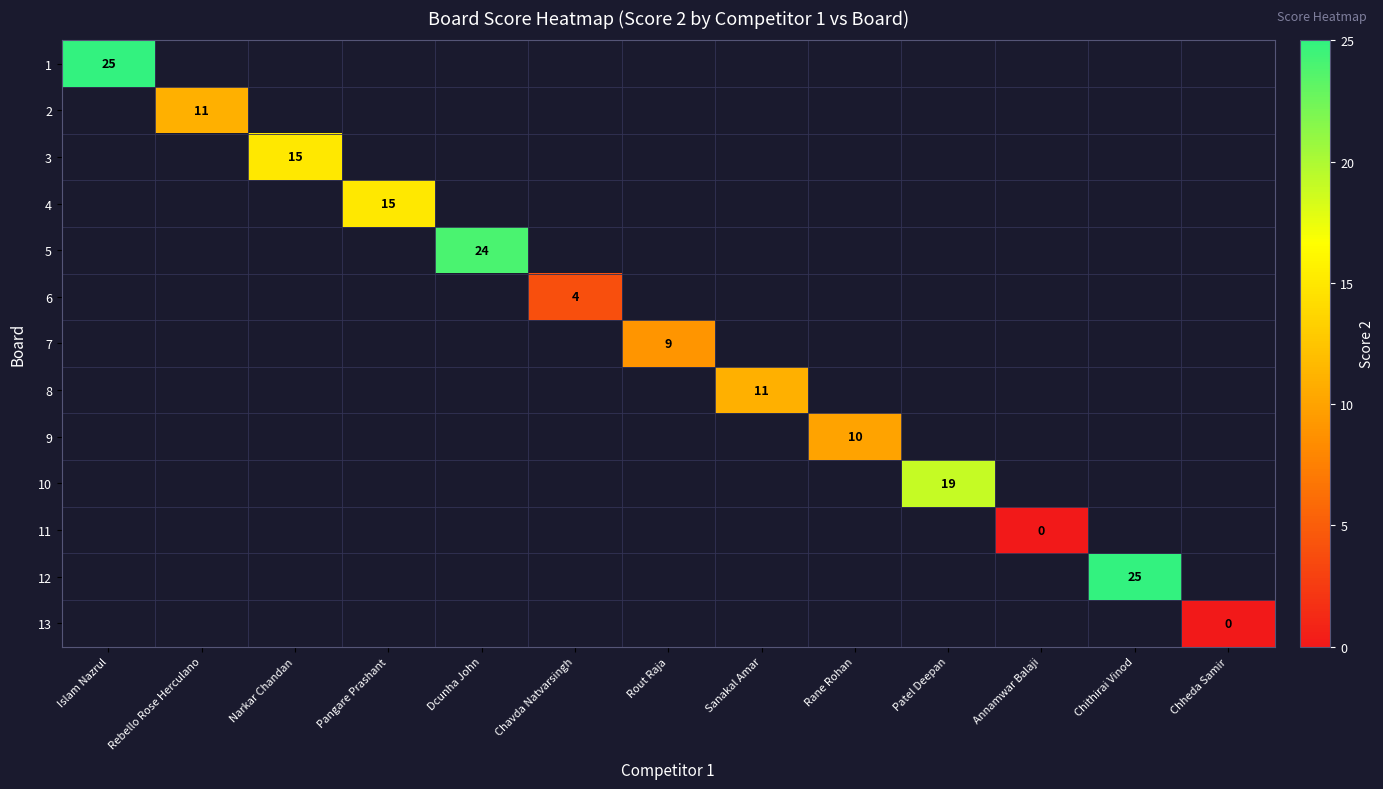

The value of 7 at Rout Raja is 9. True or false?

True